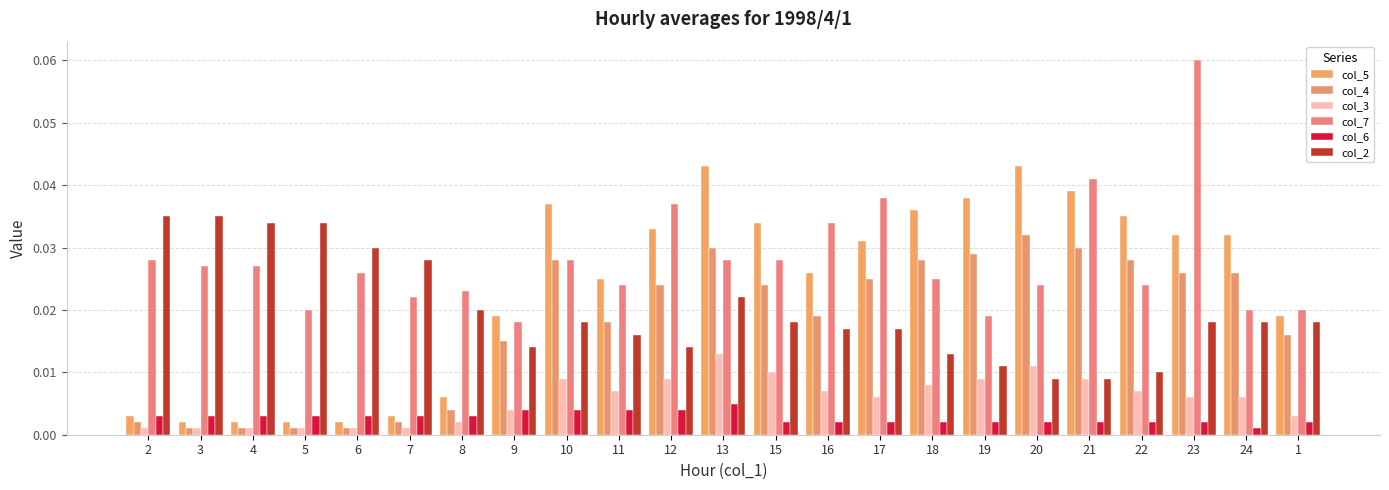

What are all the series names shown in the legend?

col_5, col_4, col_3, col_7, col_6, col_2